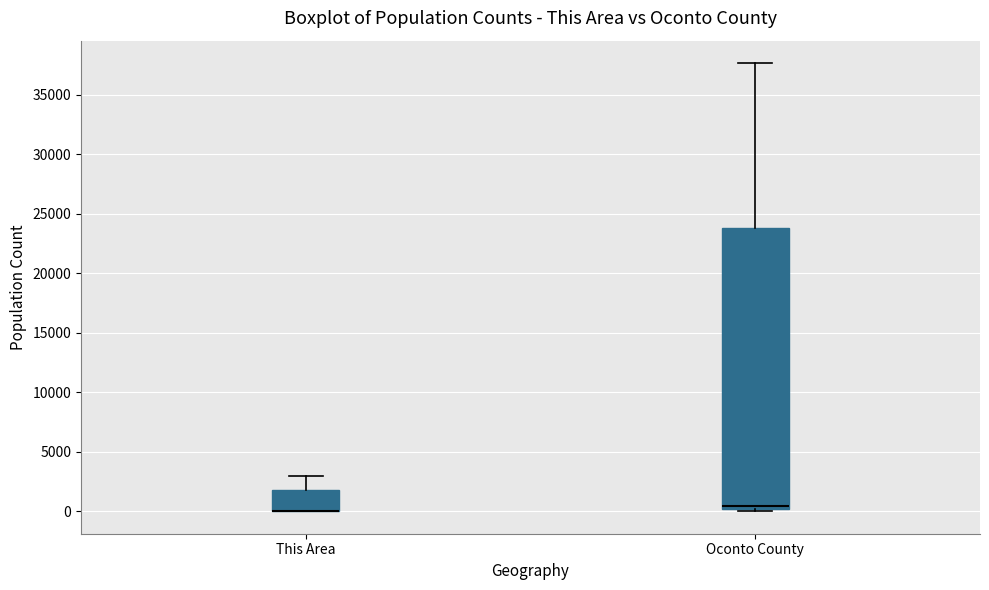

Where is the lower edge of the box for This Area on the y-axis? The values are not printed on the chart, so give them approximately, as read against the axis.

0